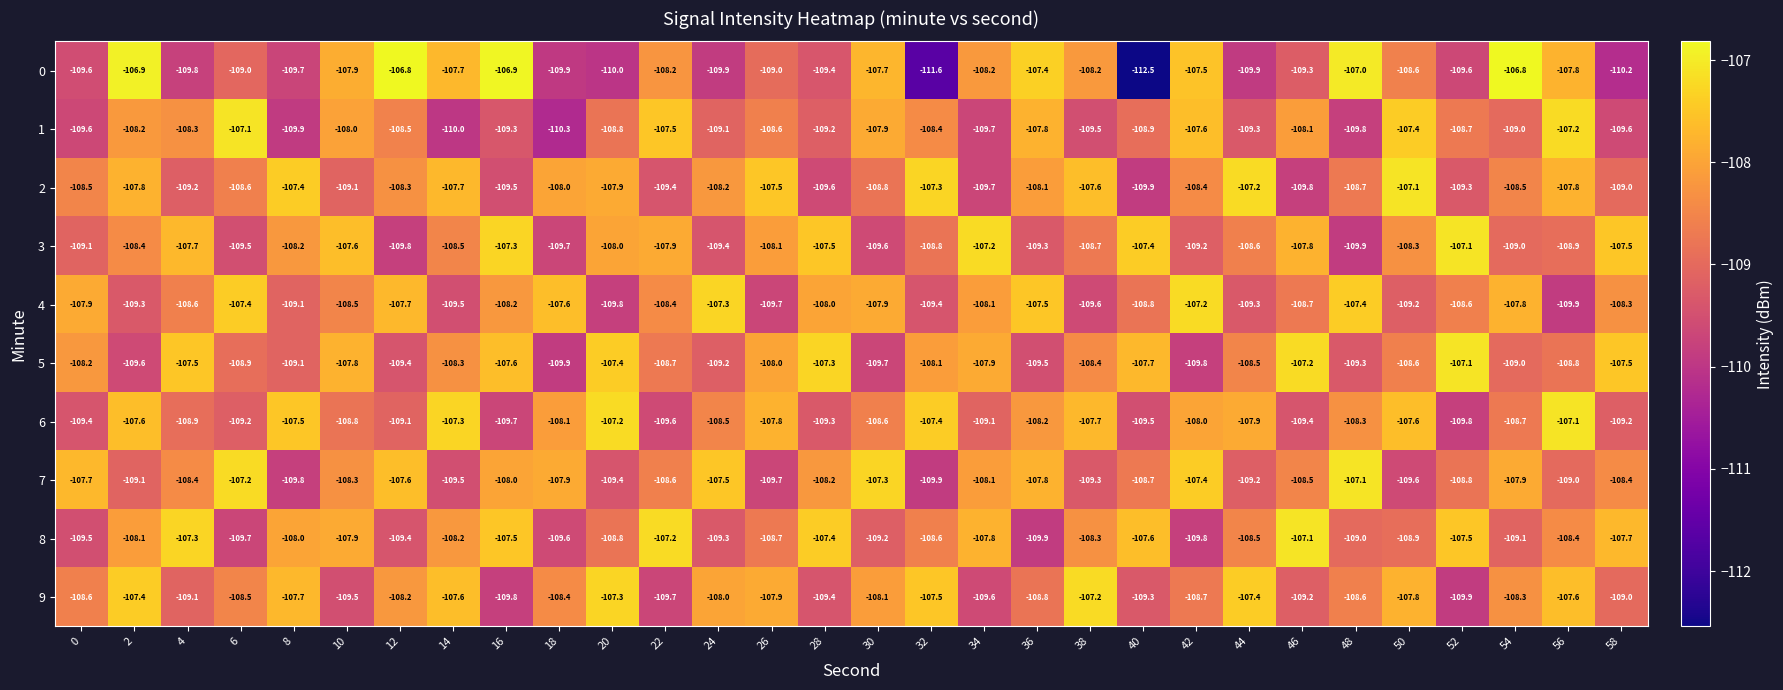

Which series has the largest range (max minus min)?

0